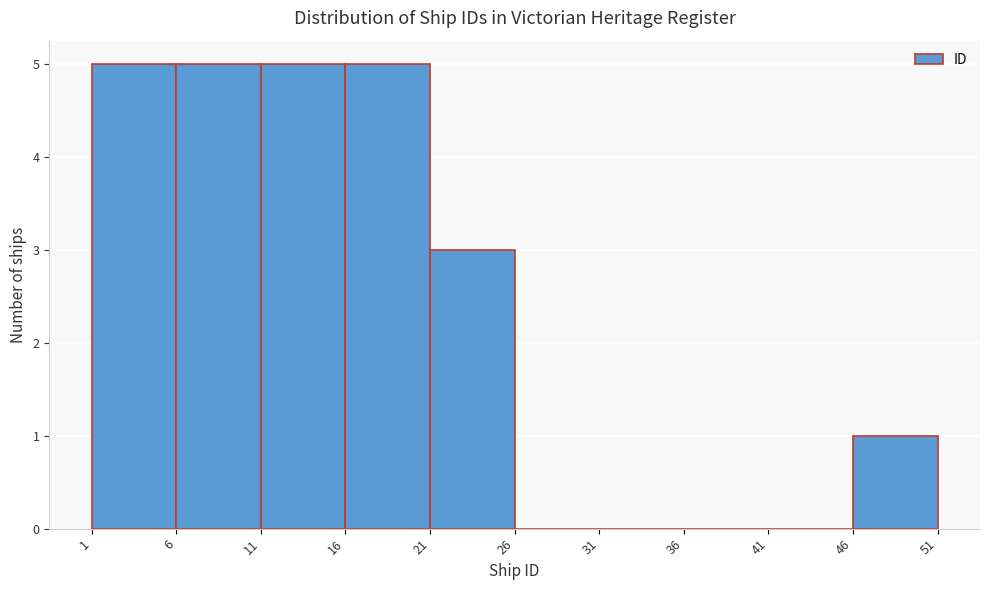

Reading left to right, list every bar in this chart as the range it spans on the x-axis followed by its height. The values are not printed on the chart, so give them approximately, as read against the axis.

1 to 6: 5
6 to 11: 5
11 to 16: 5
16 to 21: 5
21 to 26: 3
26 to 31: 0
31 to 36: 0
36 to 41: 0
41 to 46: 0
46 to 51: 1